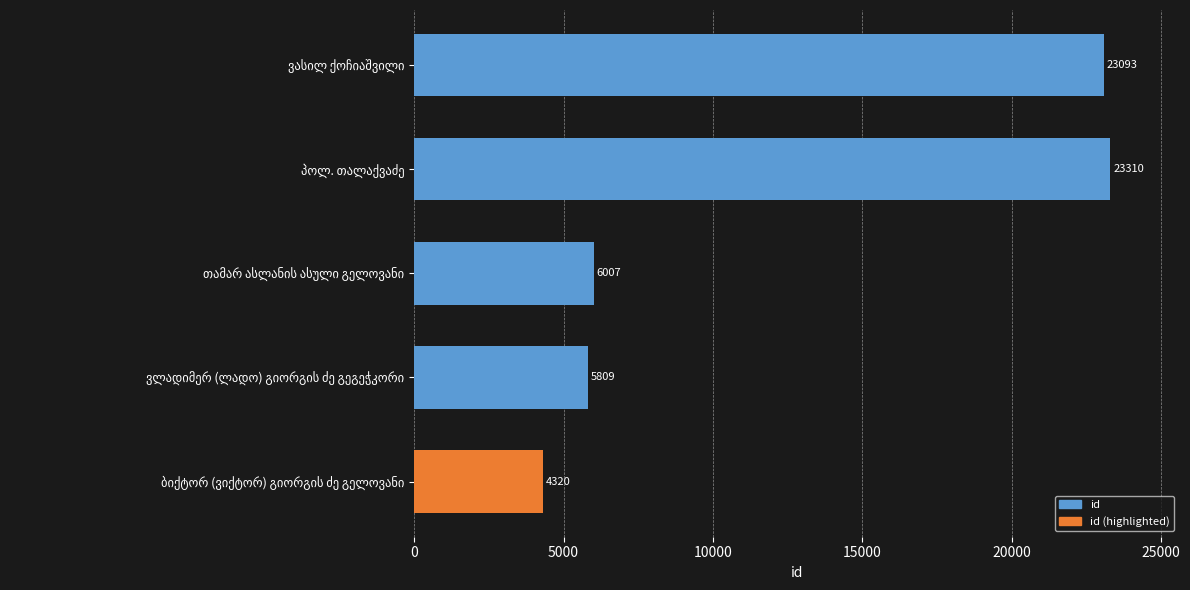

What is the difference between the maximum and minimum values?

18990